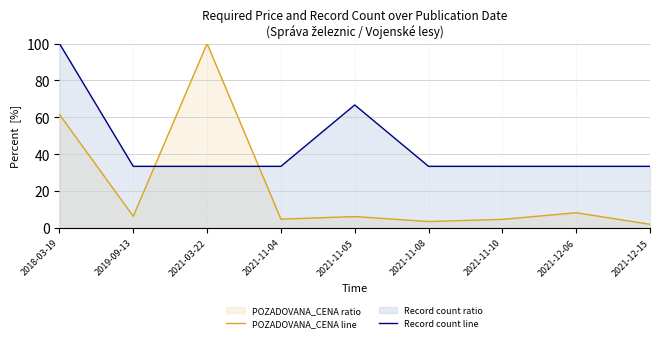

What is the difference between the second highest and minimum values in the POZADOVANA_CENA line series?

59.7